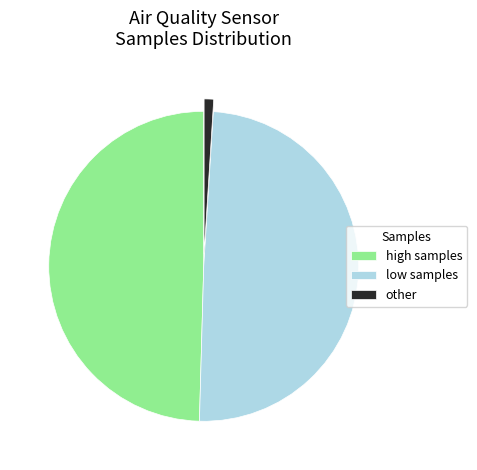

What is the ratio of the value at high samples to the value at low samples?

1.0